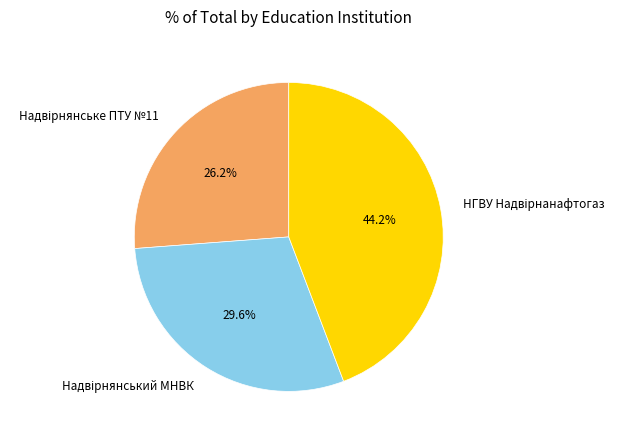

Count the number of slices in the pie.

3